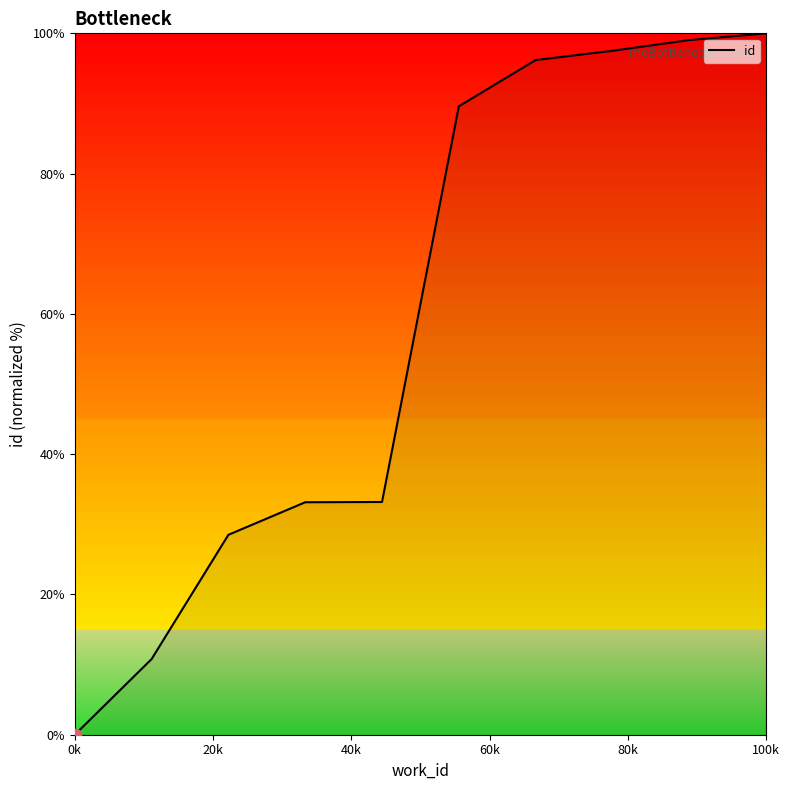

What is the difference between the maximum and minimum values?

100.0